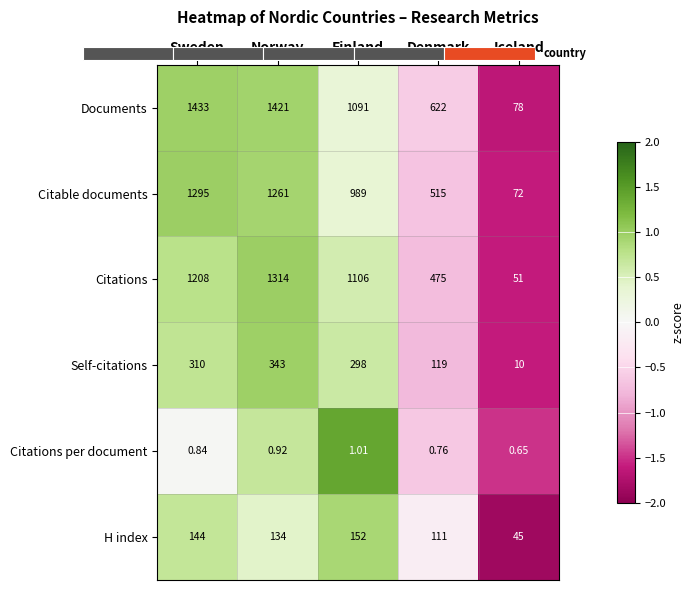

What is the difference between the maximum and minimum values in the Self-citations series?

2.6